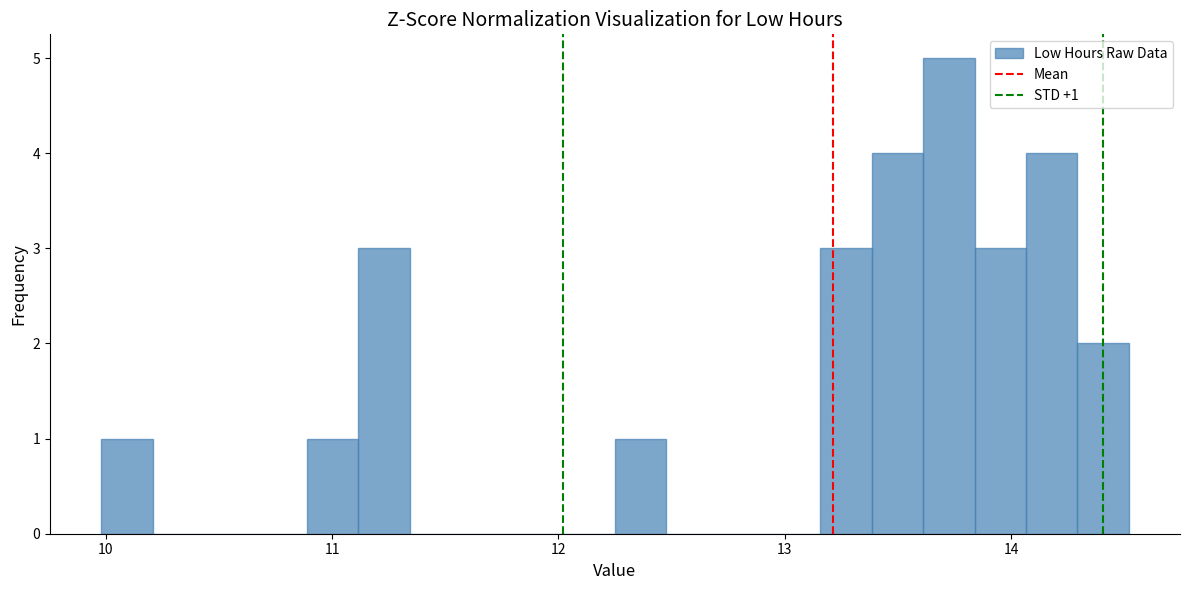

Around what value on the x-axis is the tallest bar? Give the approximate position of its centre, as read against the axis.

13.7